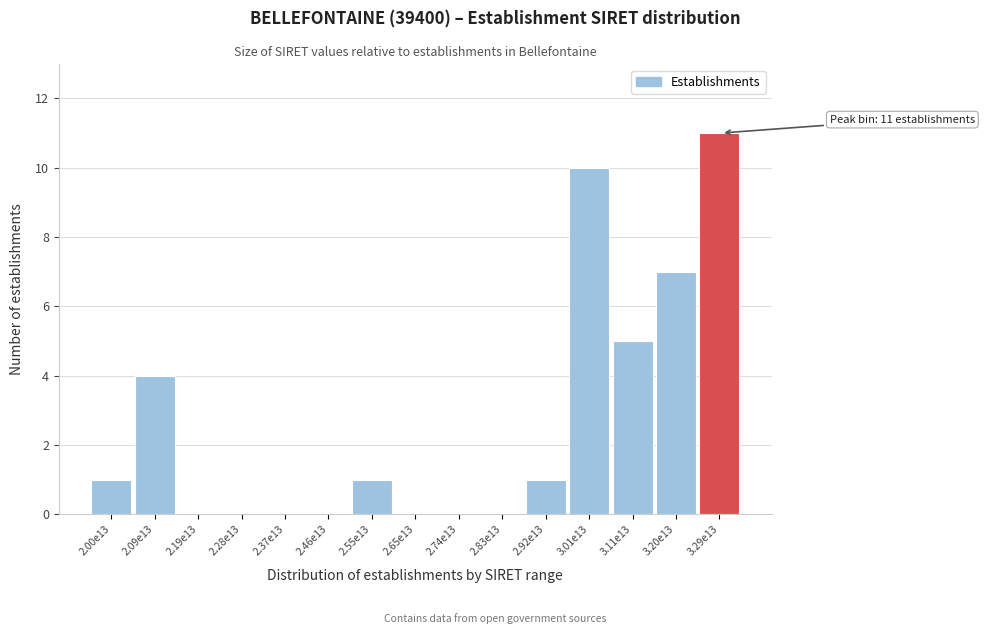

Reading left to right, list all the values displayed in this chart.

2.00e13=1	2.09e13=4	2.19e13=0	2.28e13=0	2.37e13=0	2.46e13=0	2.55e13=1	2.65e13=0	2.74e13=0	2.83e13=0	2.92e13=1	3.01e13=10	3.11e13=5	3.20e13=7	3.29e13=11